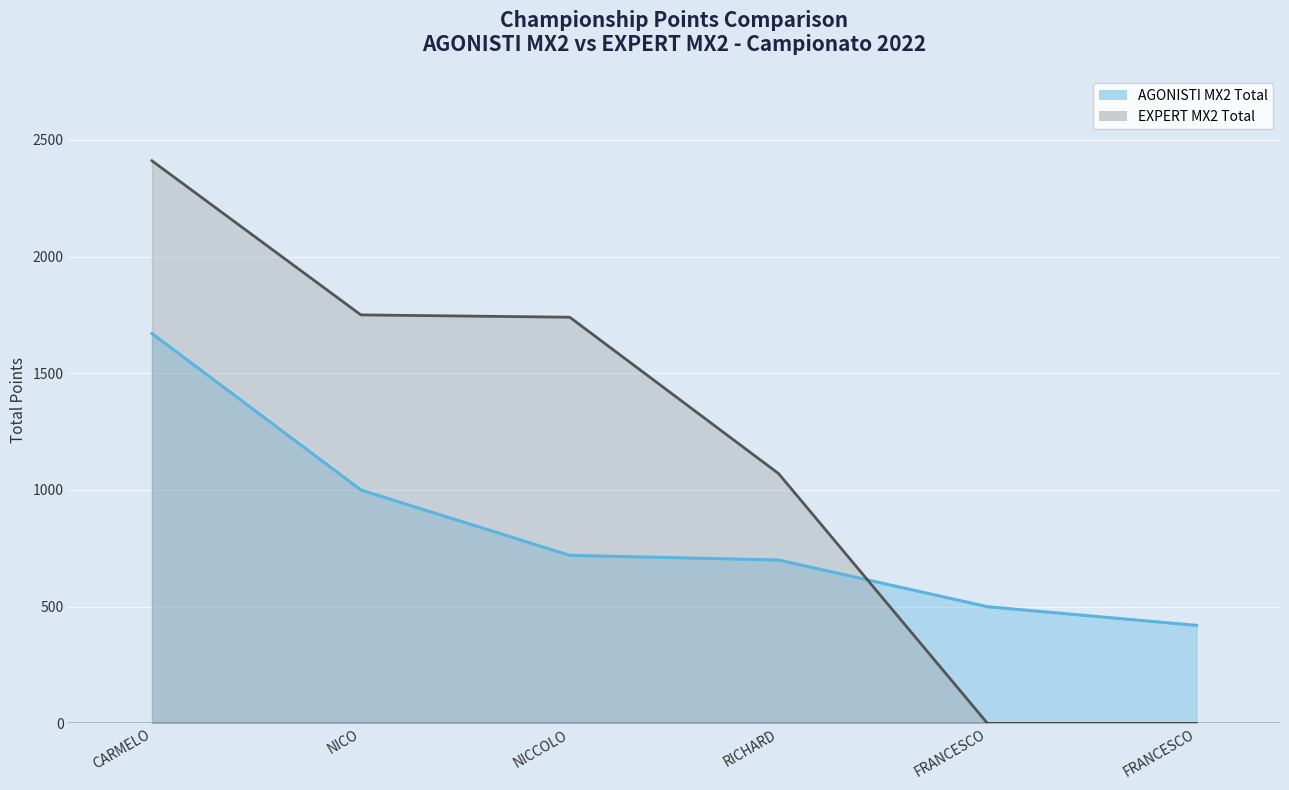

What is the sum of all AGONISTI MX2 Total values?

5010